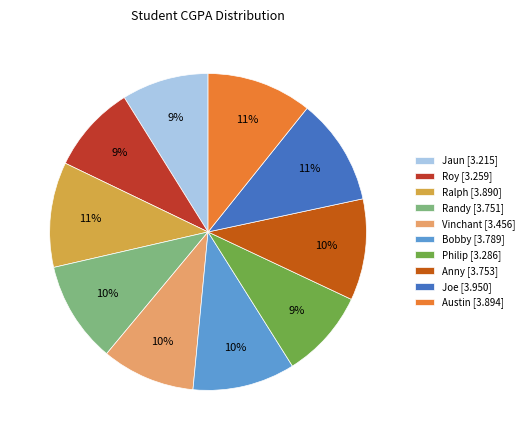

Does Vinchant represent more than half of the total?

No